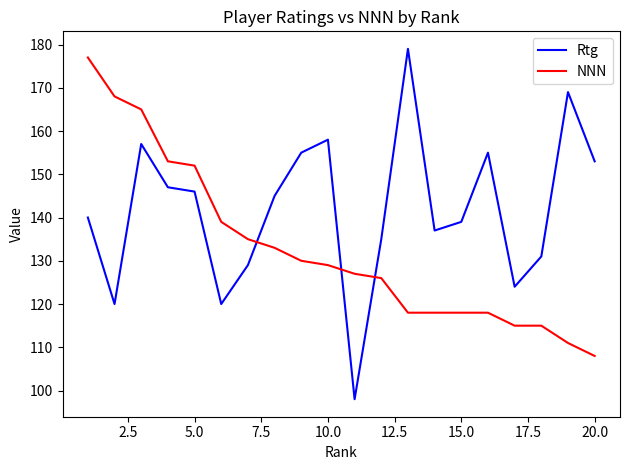

At how many categories does at least one series exceed 161?

5